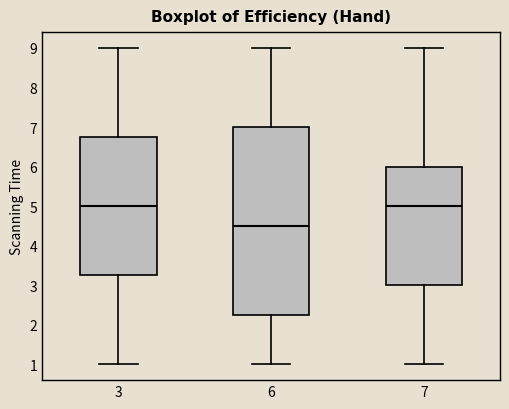

Reading left to right, transcribe this box plot: for each box, give where its median line is, the range the box spans, and where its two whiskers end, as read against the y-axis. The values are not printed on the chart, so give them approximately, as read against the axis.

3: median 5.0, box 3.3 to 6.8, whiskers 1.0 to 9.0
6: median 4.5, box 2.3 to 7.0, whiskers 1.0 to 9.0
7: median 5.0, box 3.0 to 6.0, whiskers 1.0 to 9.0